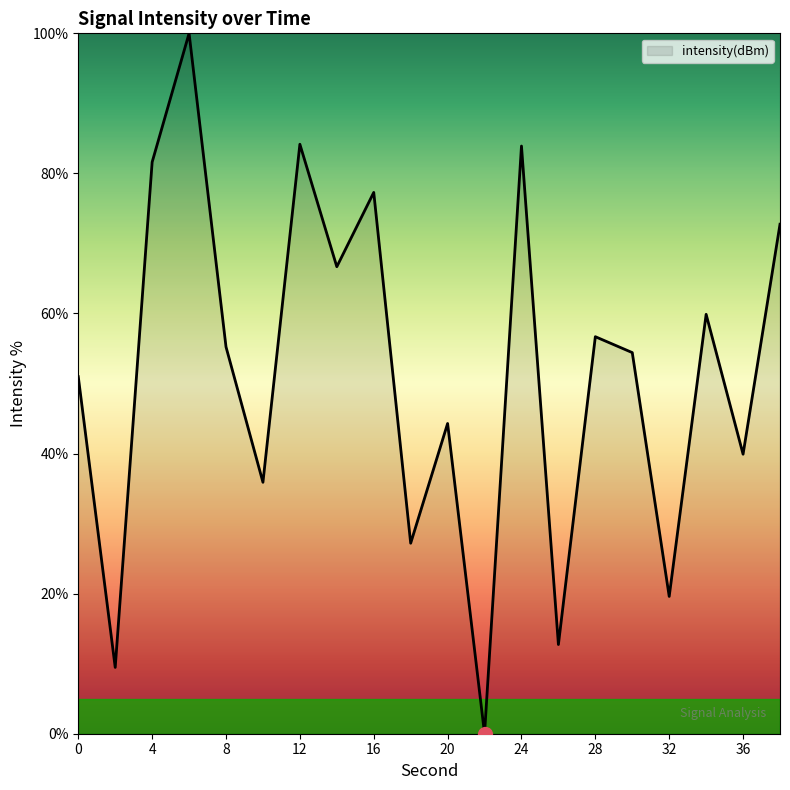

What is the difference between the maximum and minimum values?

100.0